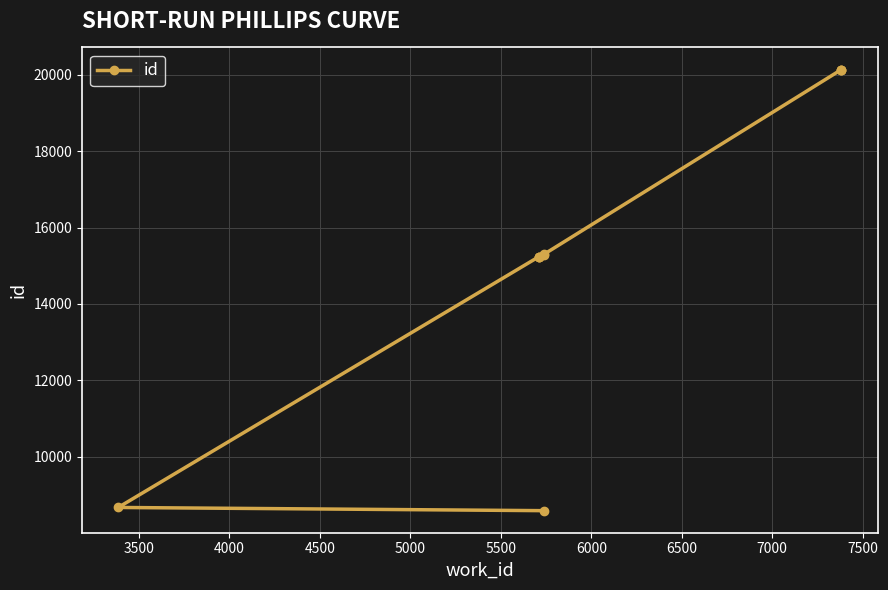

How many lines are shown in the chart?

1